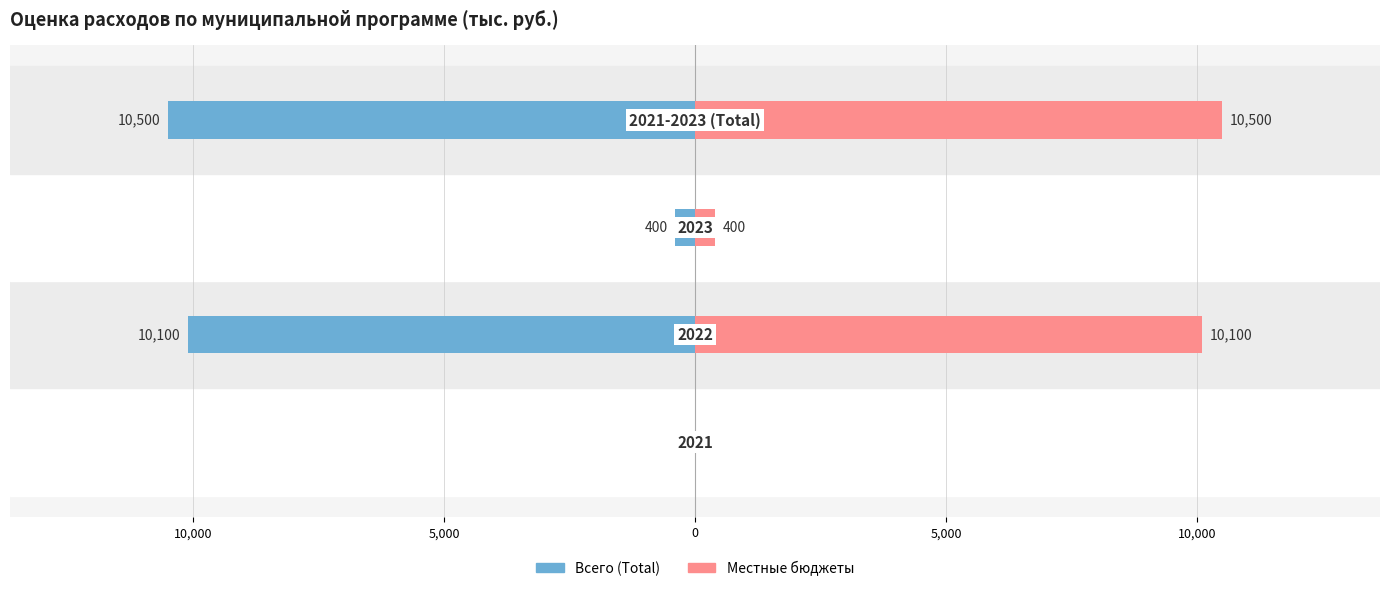

True or false: Местные бюджеты has a value of 15925 at 0.

False